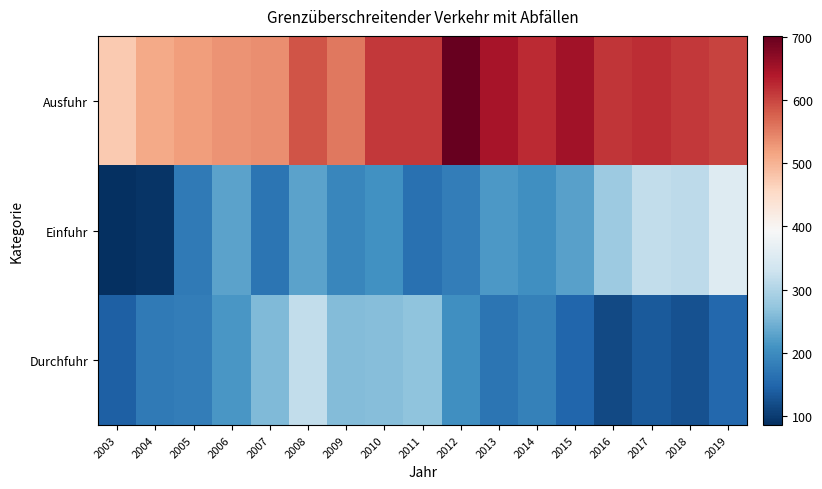

What is the greatest value displayed?

701